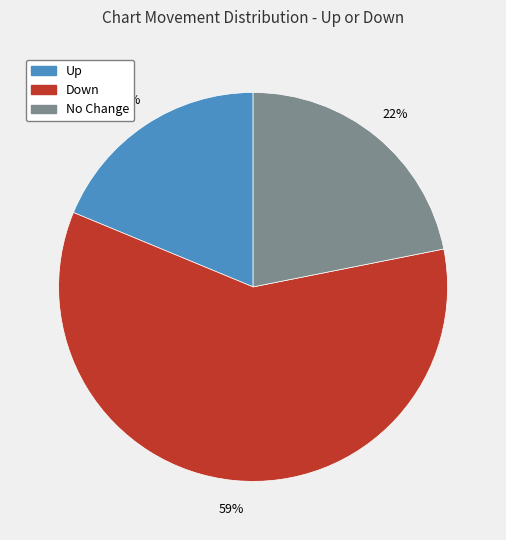

Which category accounts for the majority?

Down